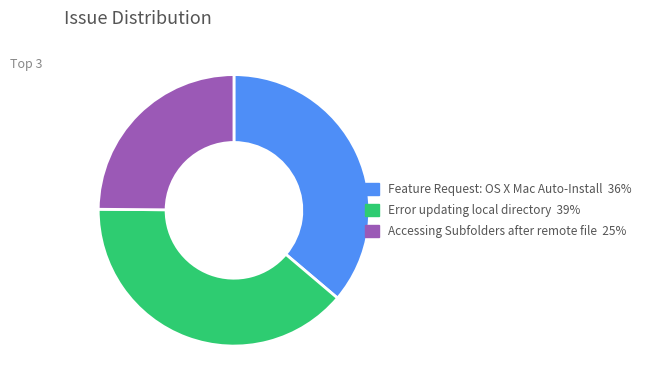

Rank the categories by value from lowest to highest.

Accessing Subfolders after remote file, Feature Request: OS X Mac Auto-Install, Error updating local directory